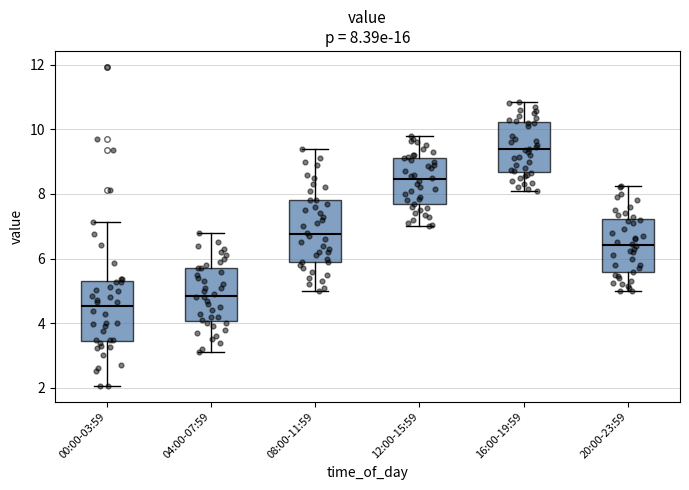

Which box's median line is the lowest?

00:00-03:59